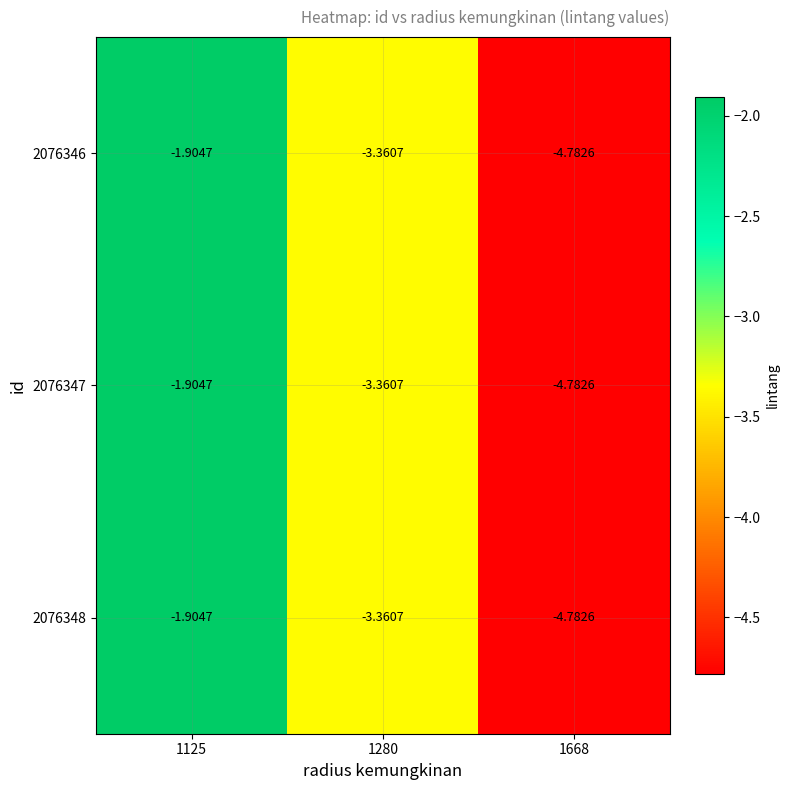

Is the value of 2076348 at 1280 greater than the value of 2076347 at 1125?

No